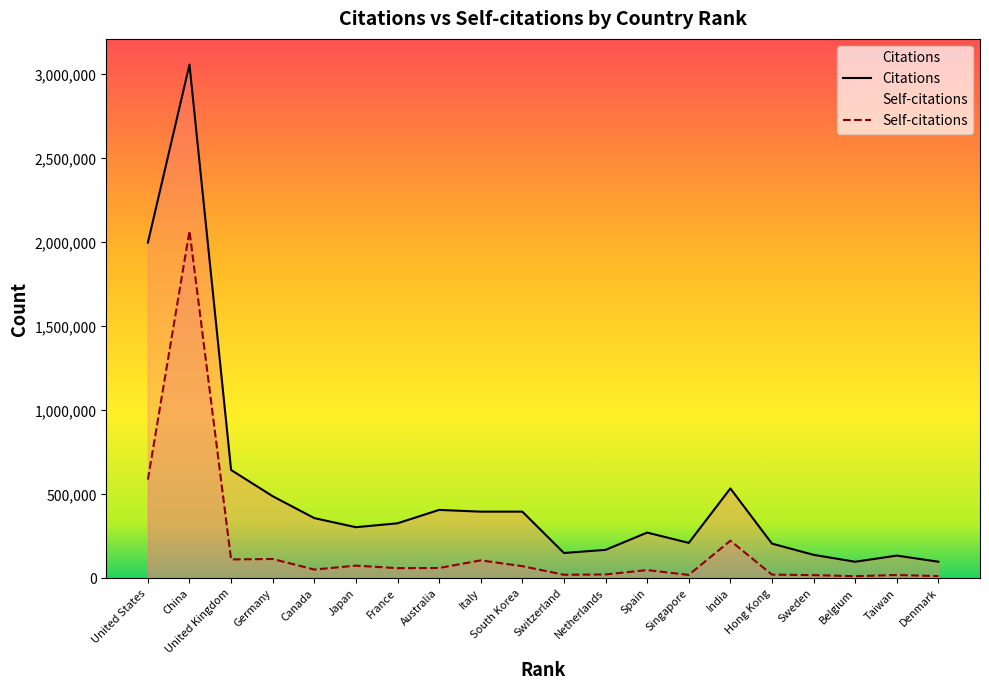

True or false: Citations and Self-citations cross at least once.

False